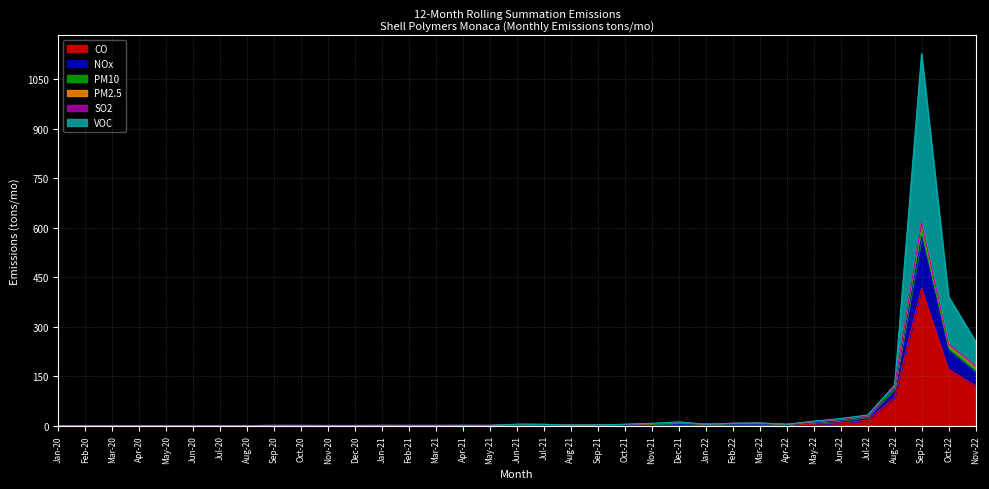

Which series has the widest spread of values?

VOC